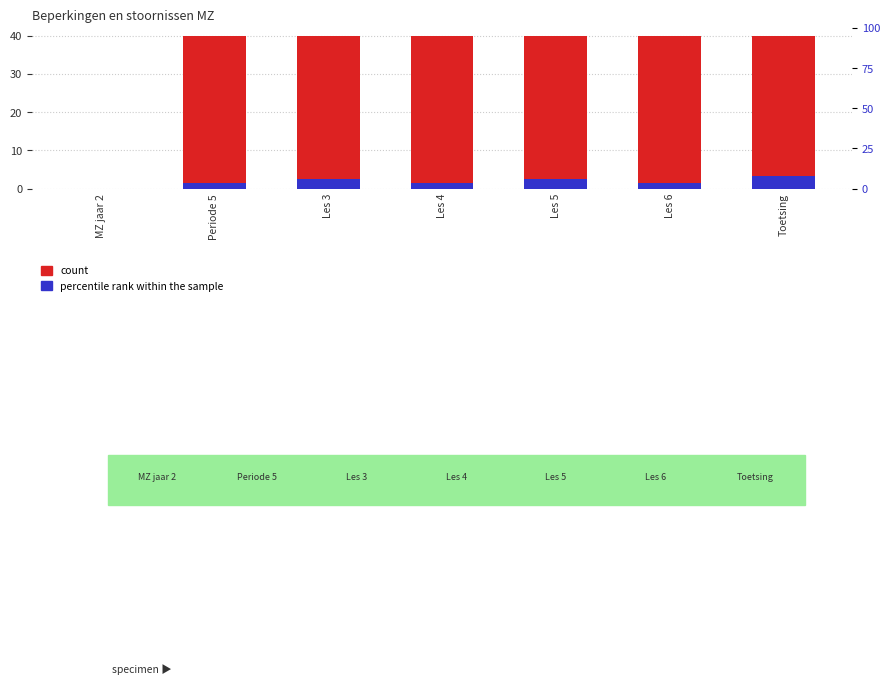

What is the label of the 5th bar from the left?

Les 5